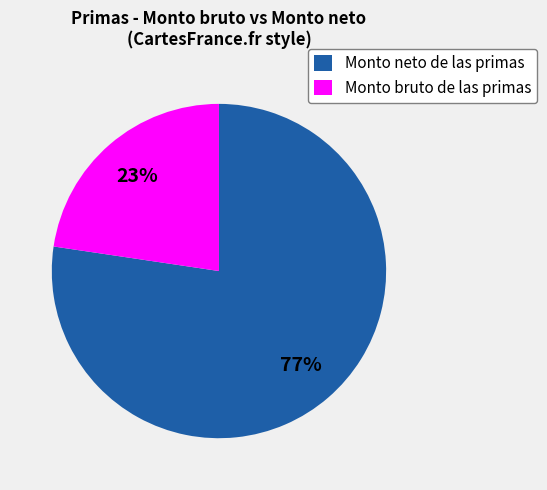

True or false: Monto bruto de las primas accounts for 23% of the total.

True